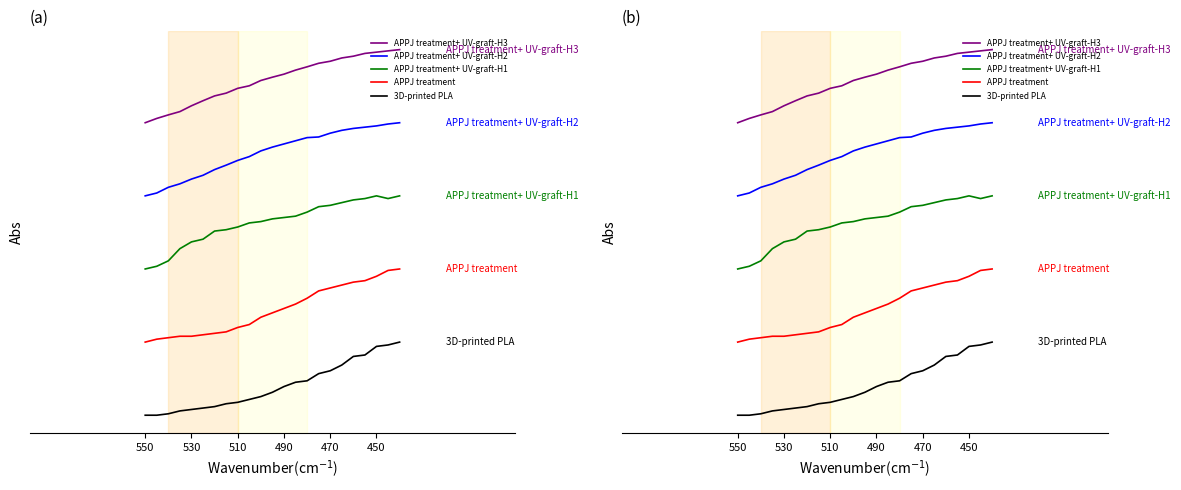

How many lines are shown in the chart?

5